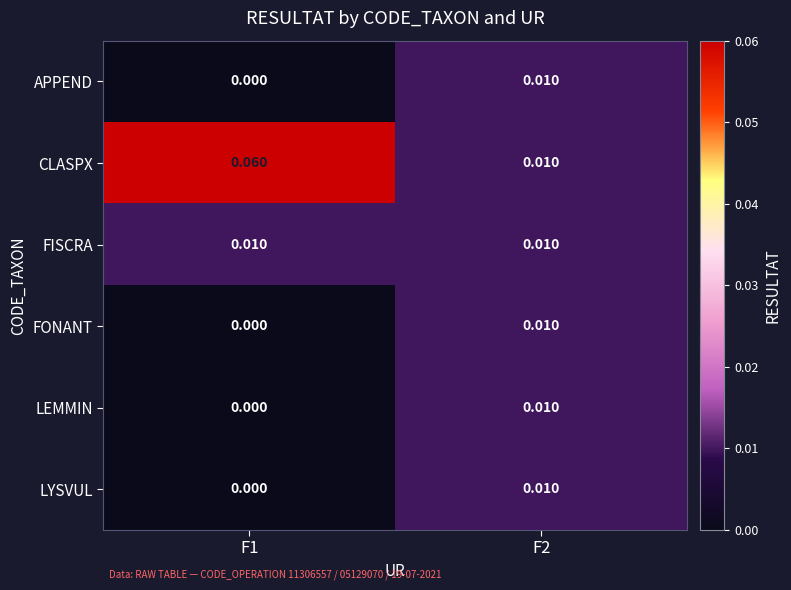

Which series has the largest total across all categories?

CLASPX